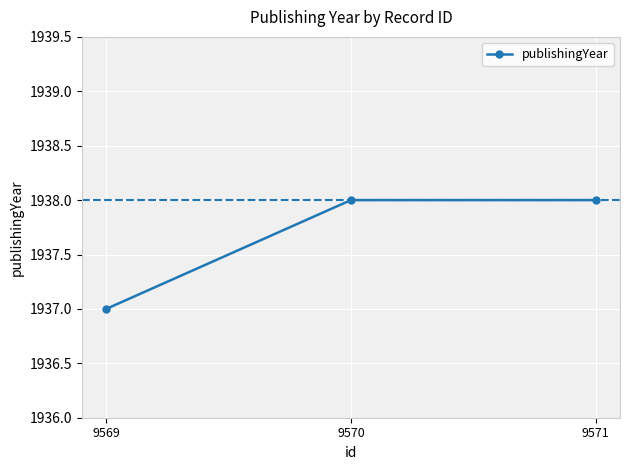

What is the minimum value shown in the chart?

1937